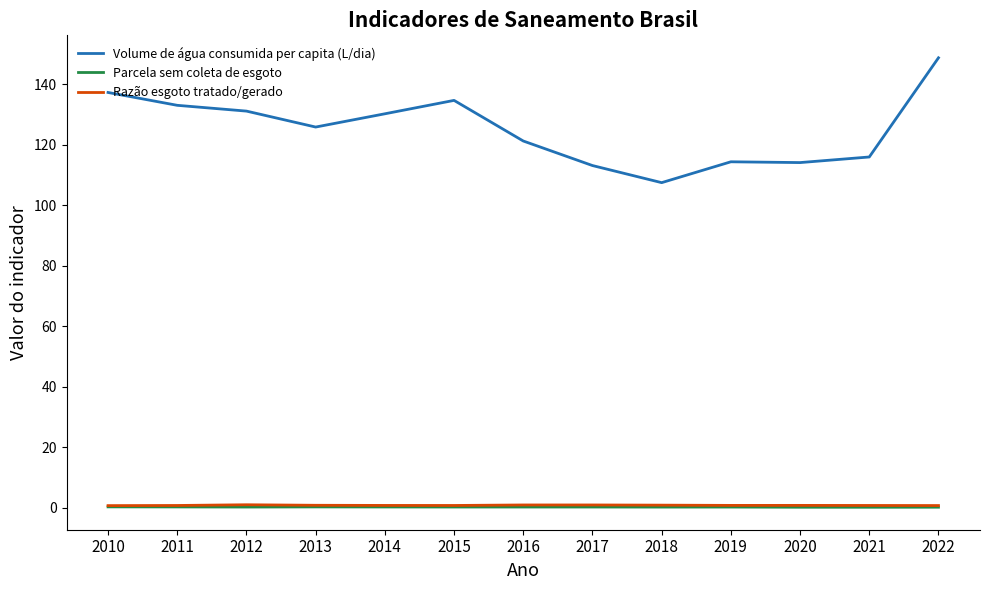

In Razão esgoto tratado/gerado, how many points are lower than both neighbors (excluding endpoints)?

2